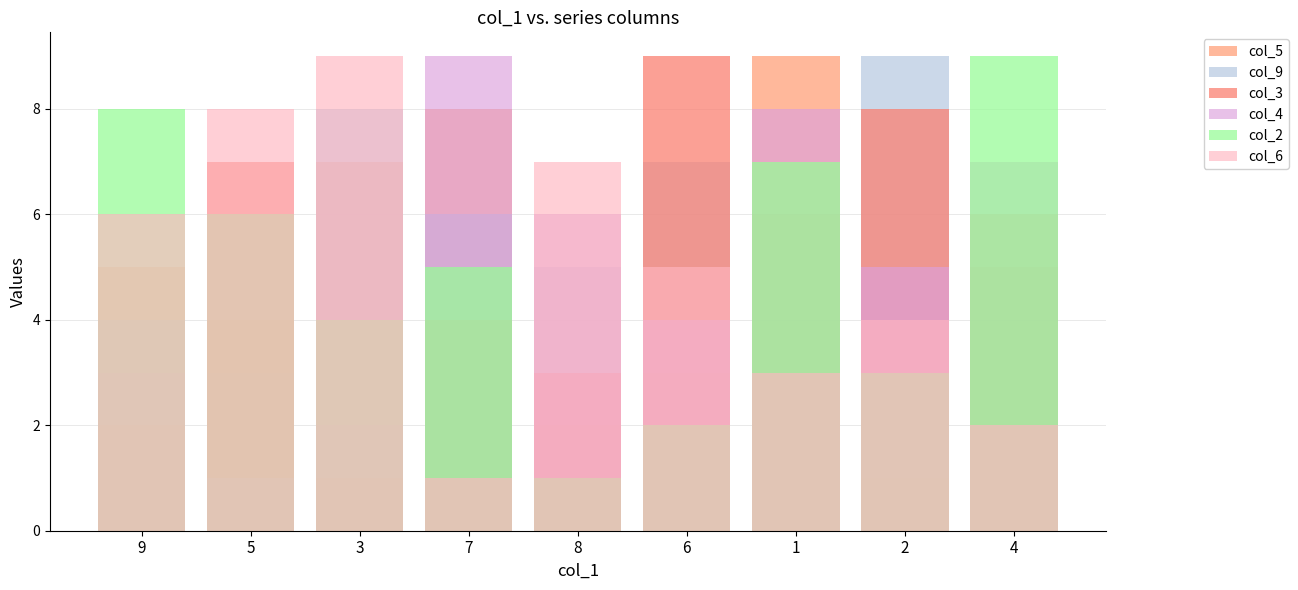

What is the smallest value displayed?

1